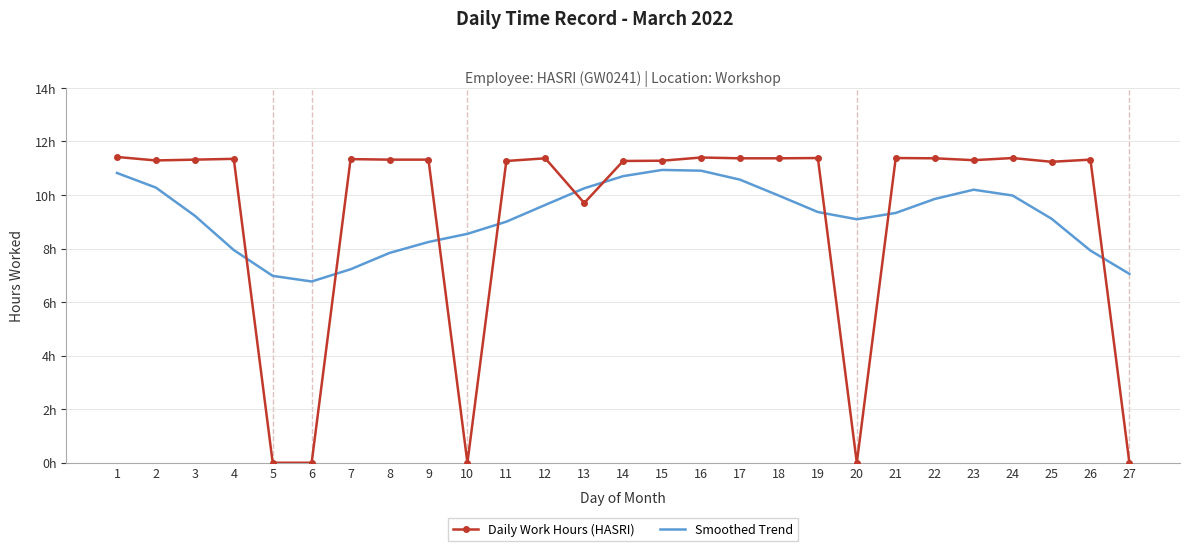

Rank the series at 8 from highest to lowest value.

Daily Work Hours (HASRI), Smoothed Trend